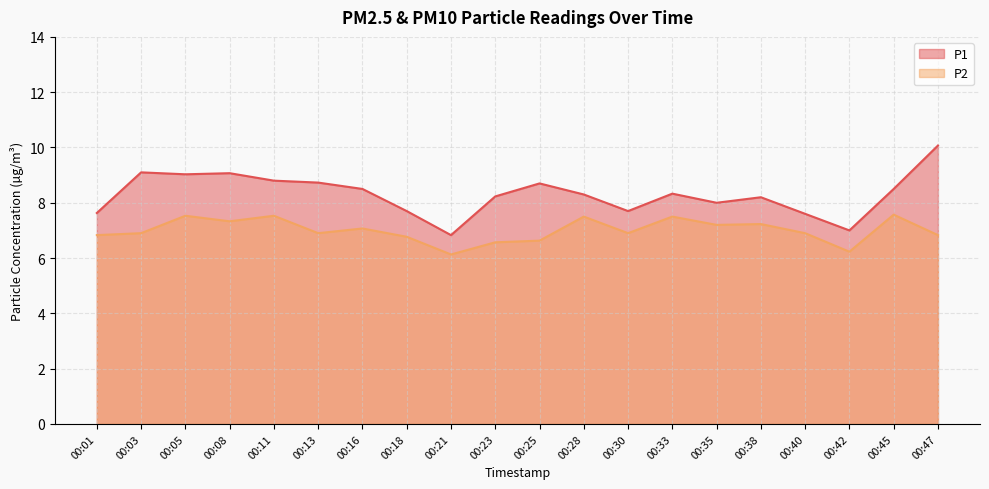

How many categories are shown in the chart?

20